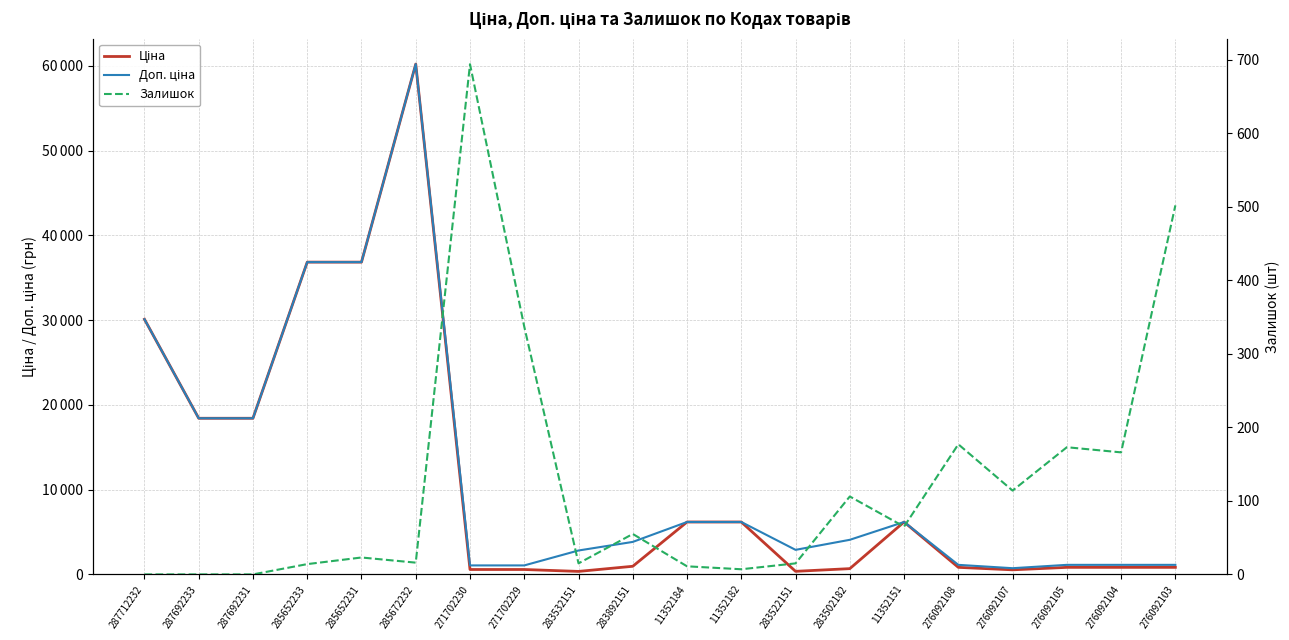

What is the difference between the maximum and minimum values in the Ціна series?

59852.9